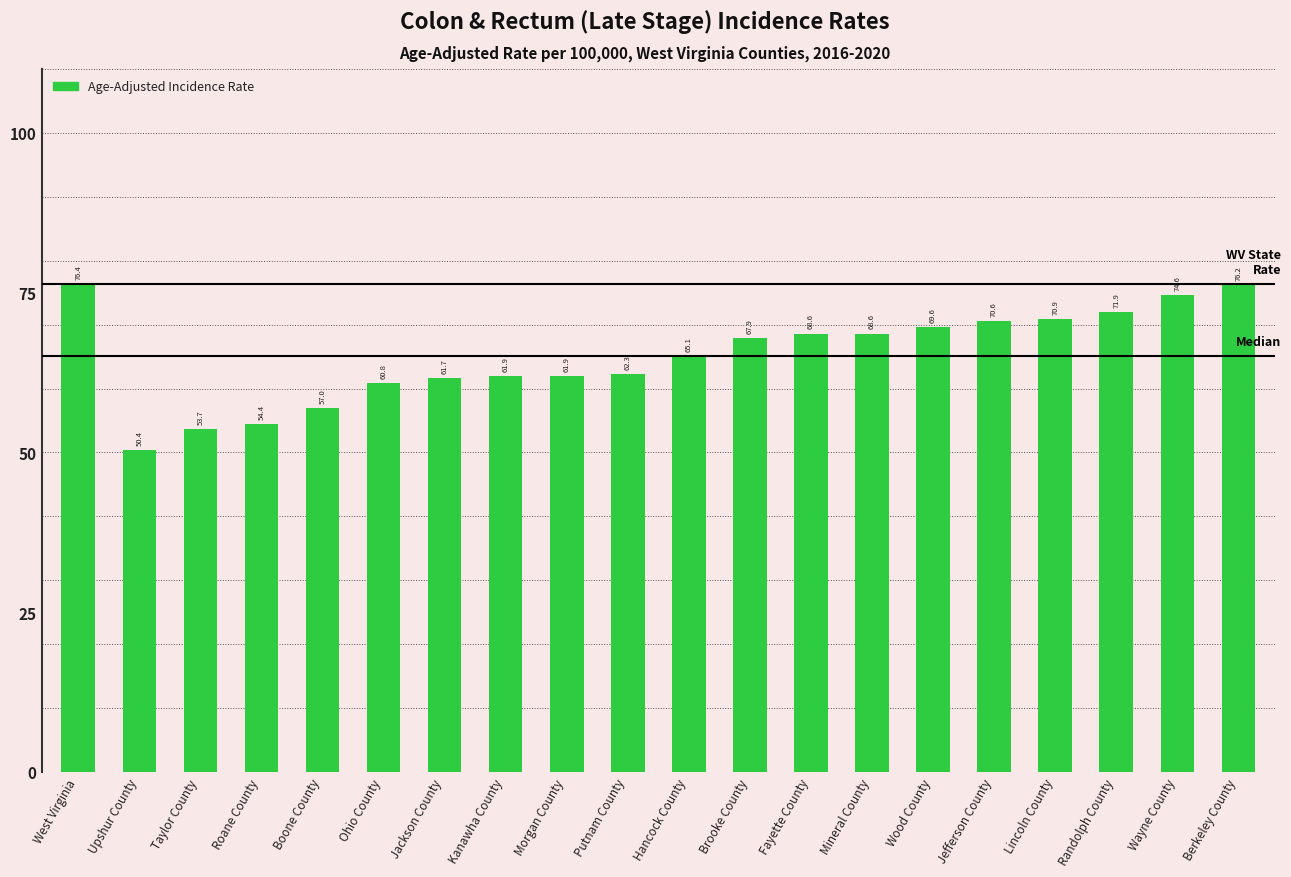

Is it true that the value at Ohio County is 95.3?

False